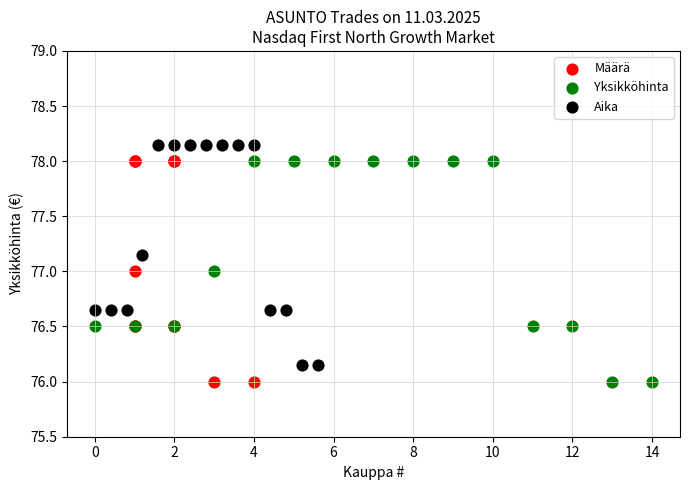

Which series reaches the maximum Y coordinate?

Aika